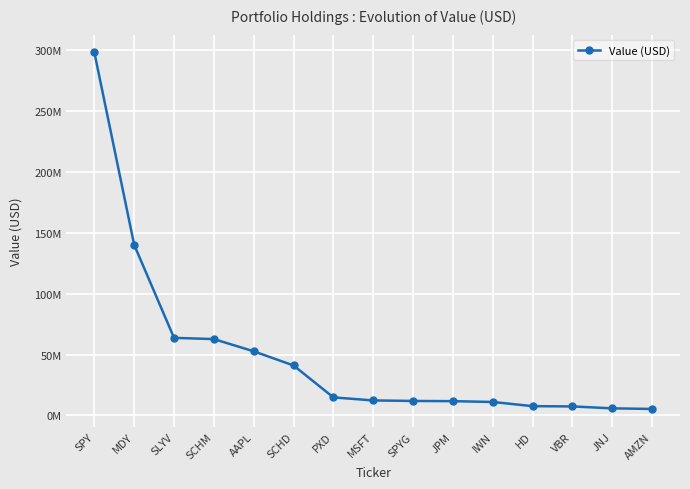

Rank the categories by value from lowest to highest.

AMZN, JNJ, VBR, HD, IWN, JPM, SPYG, MSFT, PXD, SCHD, AAPL, SCHM, SLYV, MDY, SPY